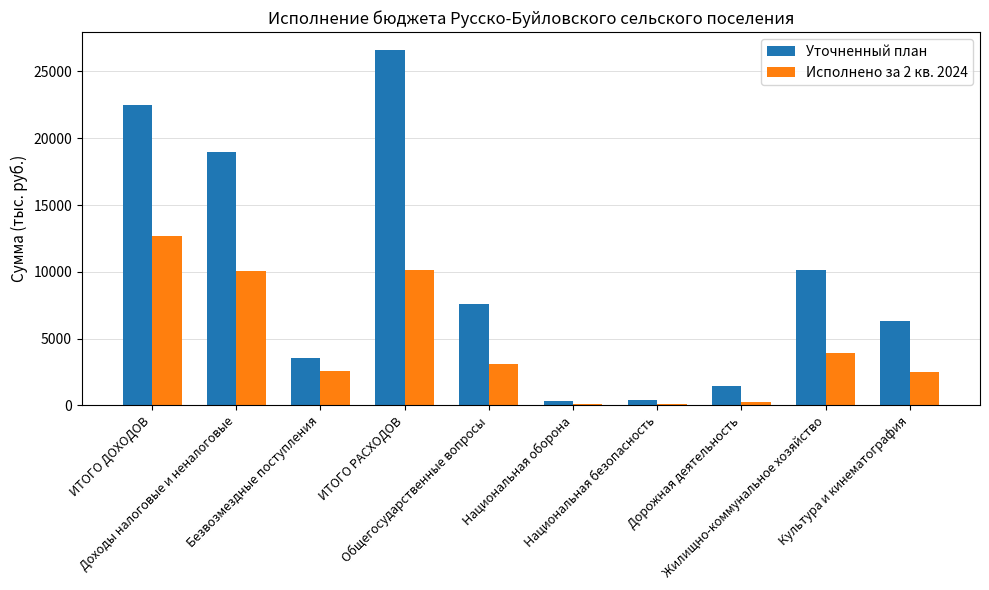

How many categories are shown in the chart?

10